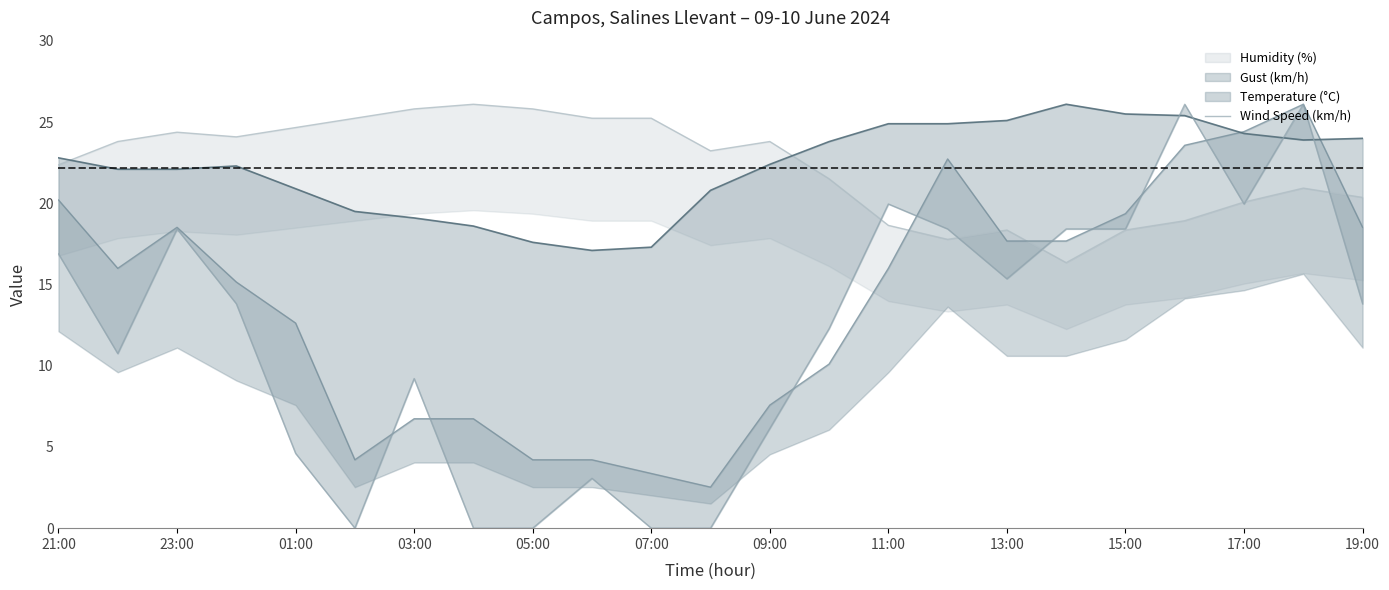

Which has a higher value, 11:00 or 19:00?

11:00